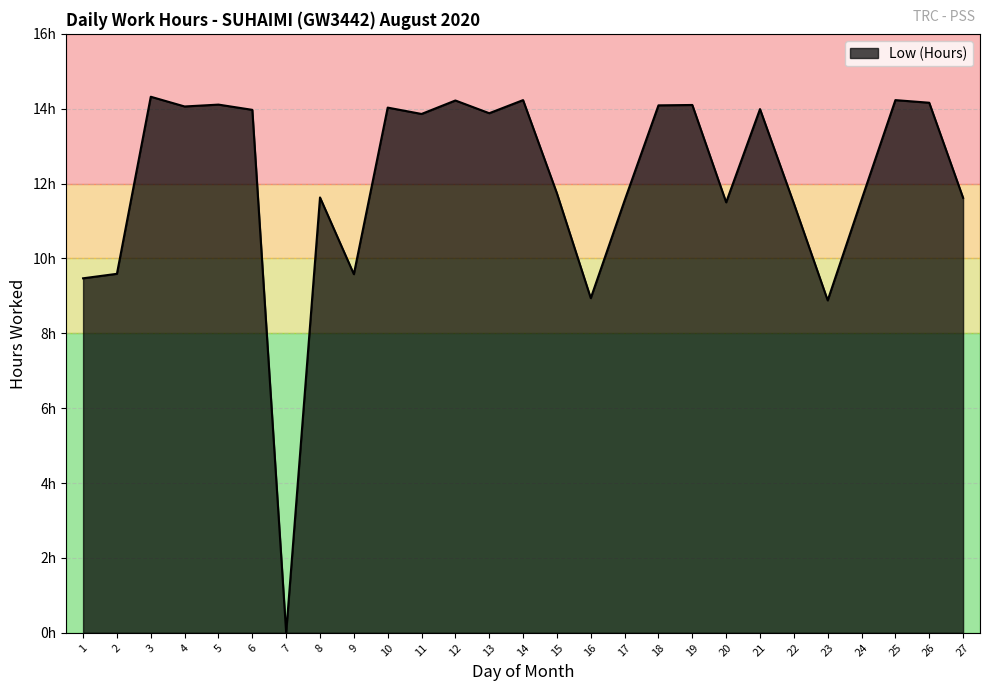

Does the chart display data point markers on the line(s)?

No